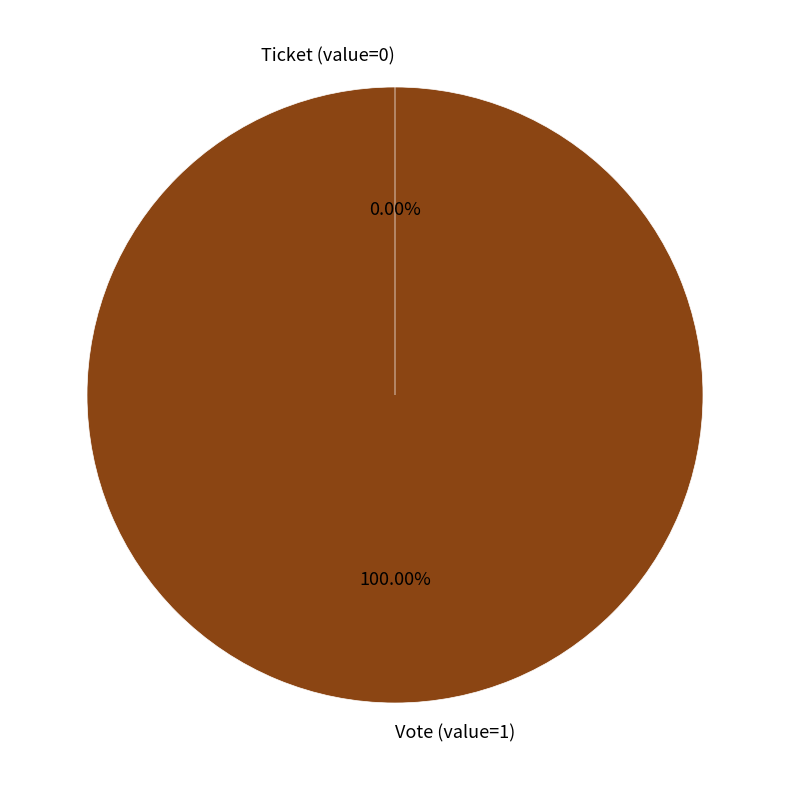

To the nearest percent, what is the difference between the Ticket (value=0) and Vote (value=1) slice percentages?

100%